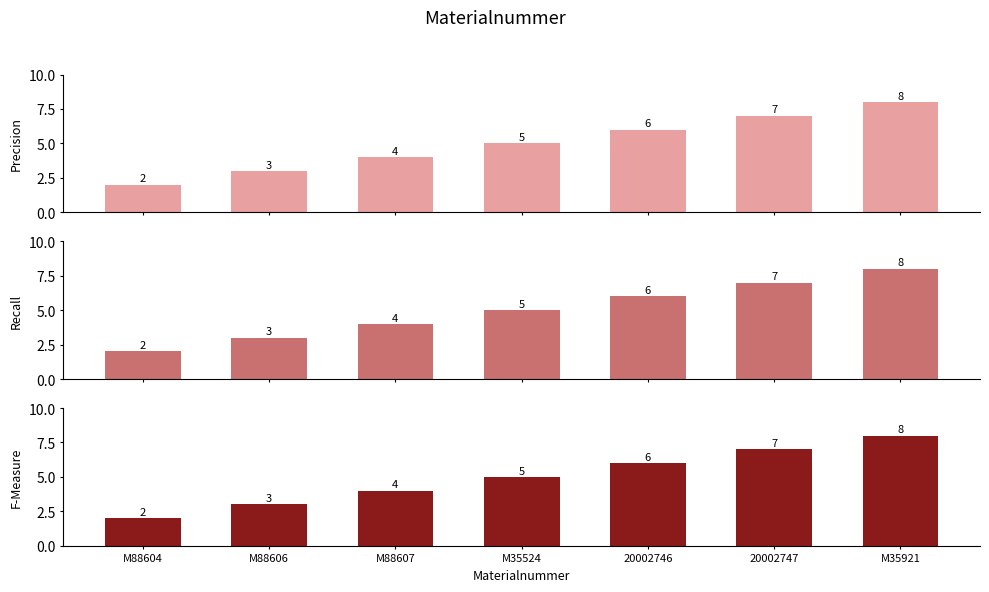

What is the sum of the values at 20002747 and M88606?

10